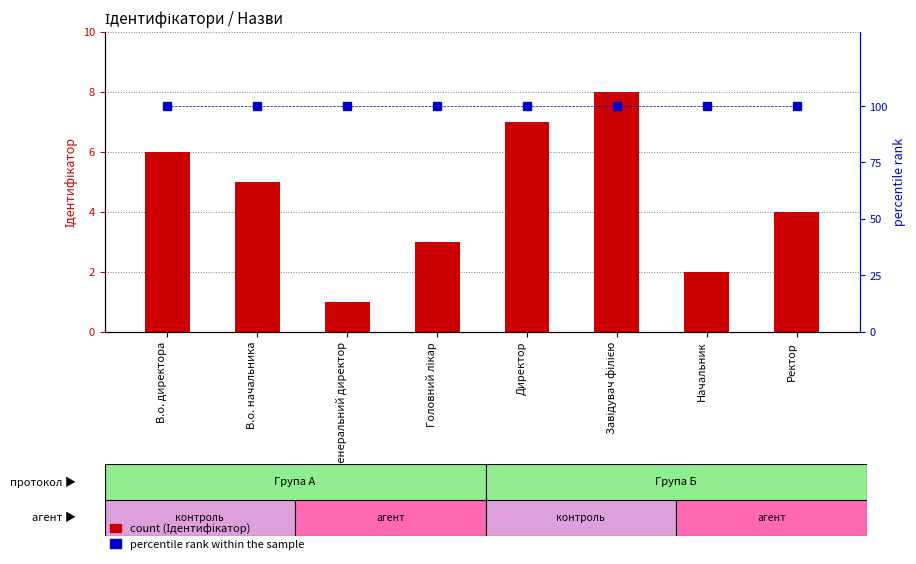

Between Генеральний директор and Начальник, which series saw the biggest shift?

Ідентифікатор